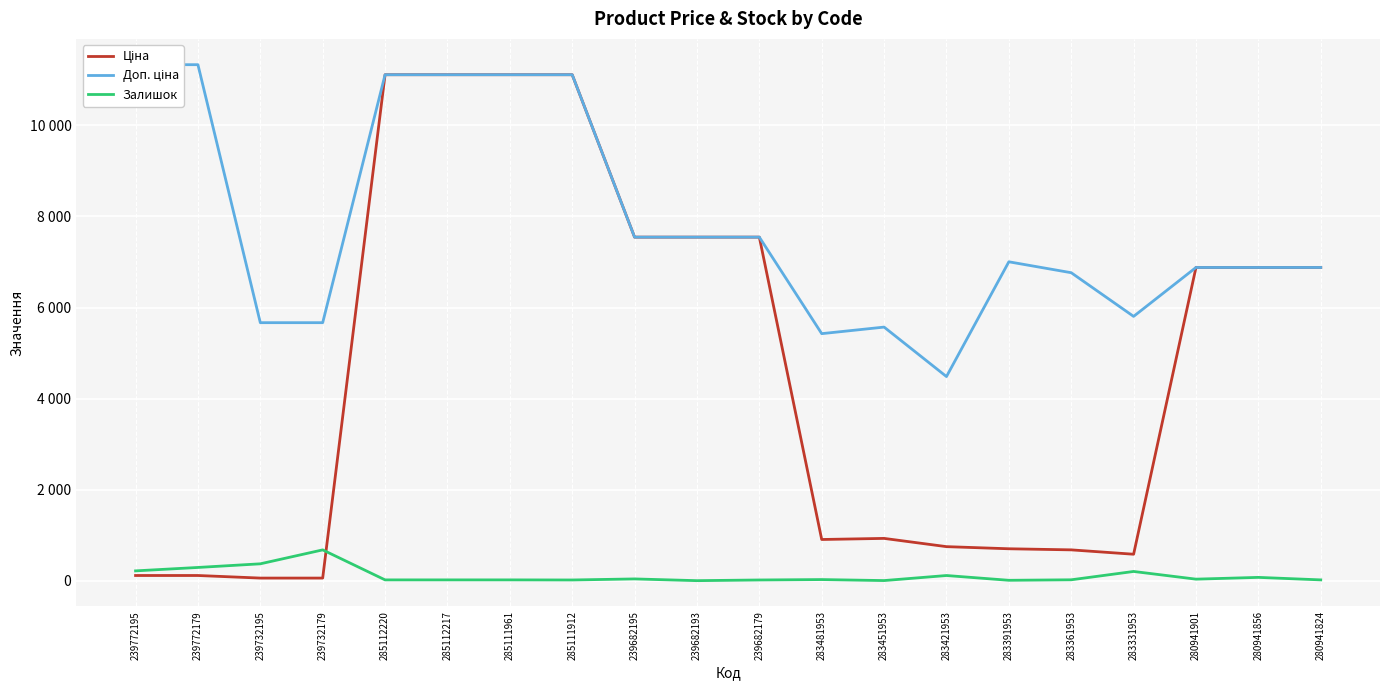

Is it true that Доп. ціна equals 2641.7 at 280941901?

False